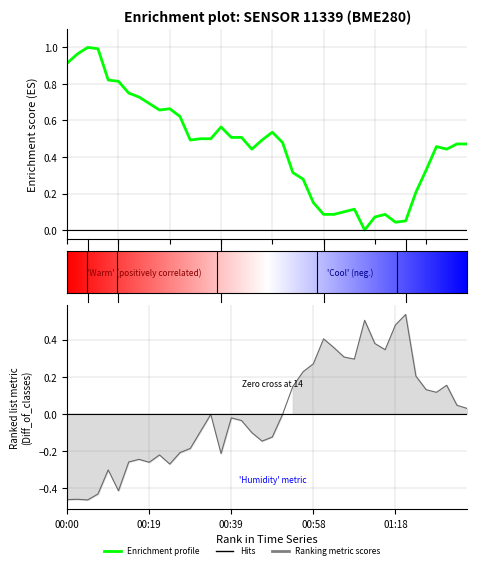

Which category has the highest value in the temperature series?

00:05